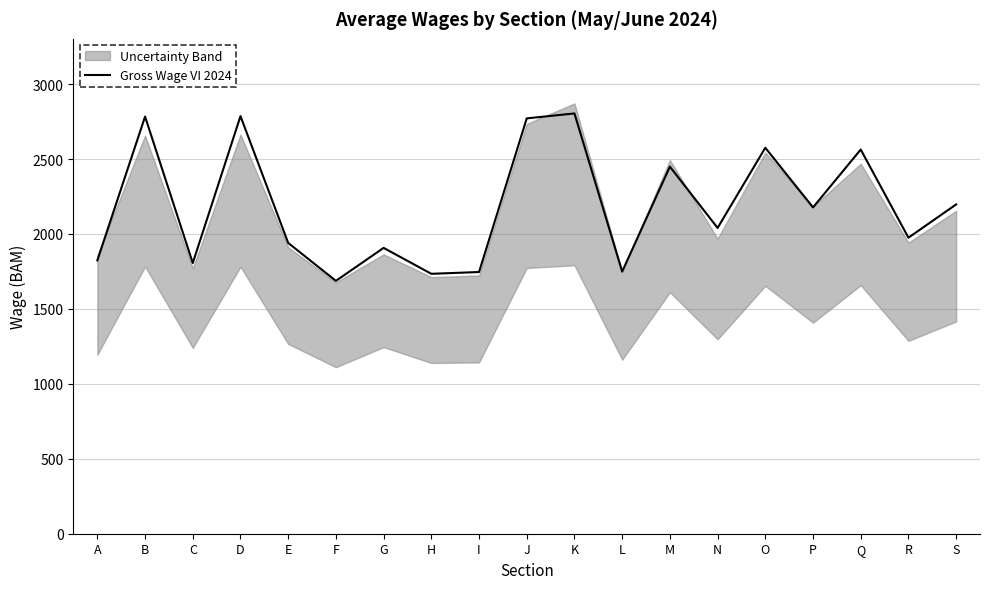

Is it true that Gross Wage VI 2024 equals 2177 at P?

True